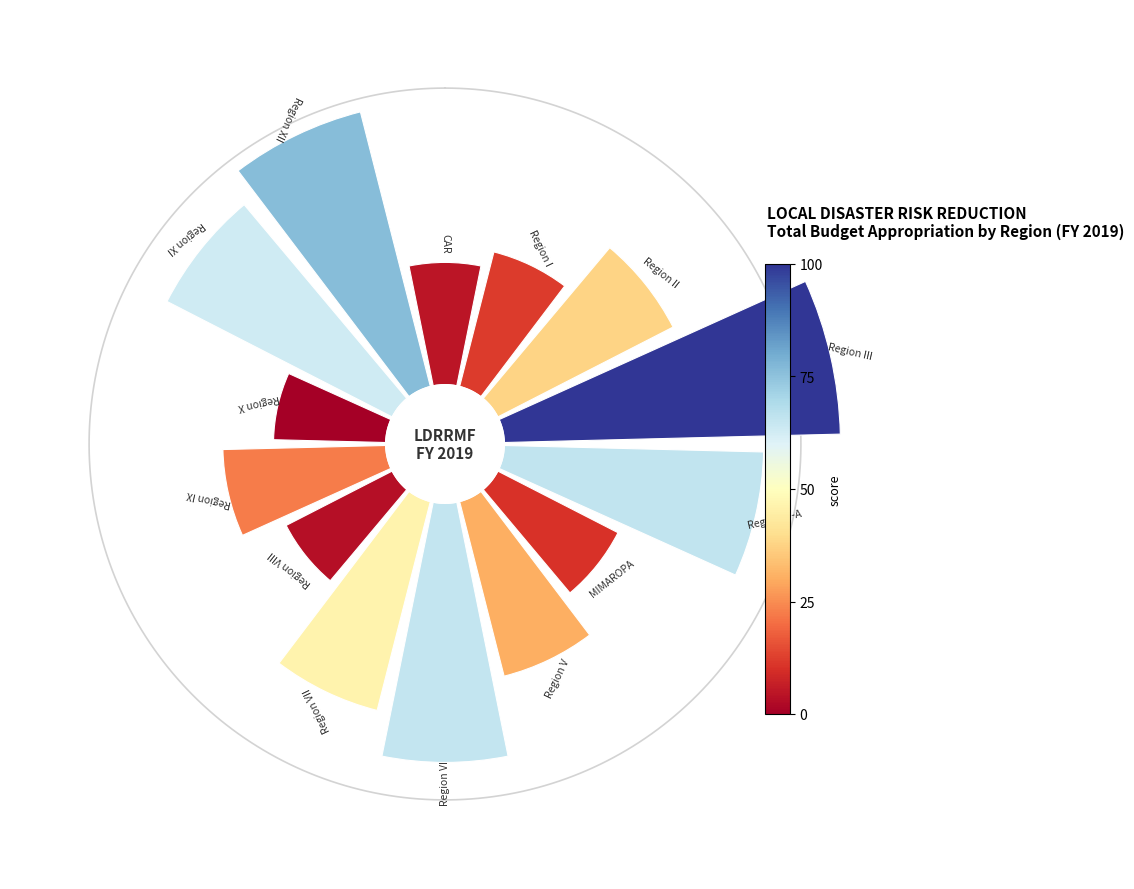

Is there any slice that represents more than half of the pie?

No